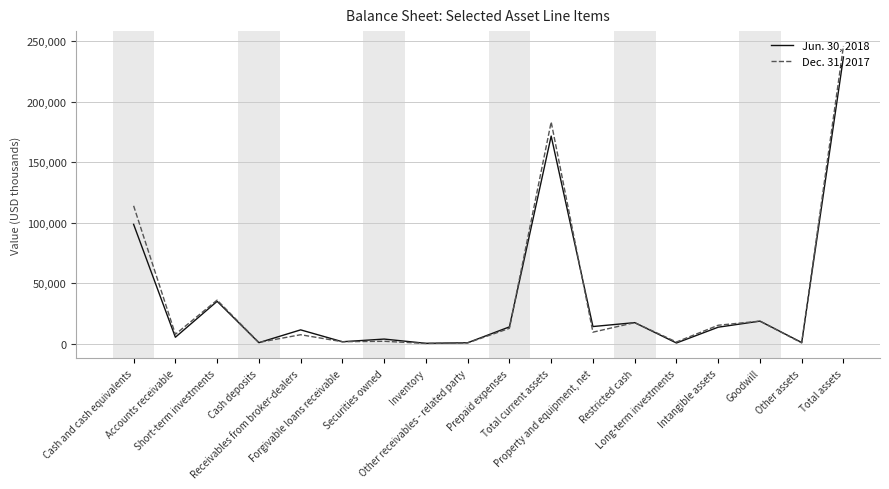

Which series changed the most between Cash and cash equivalents and Intangible assets?

Dec. 31, 2017